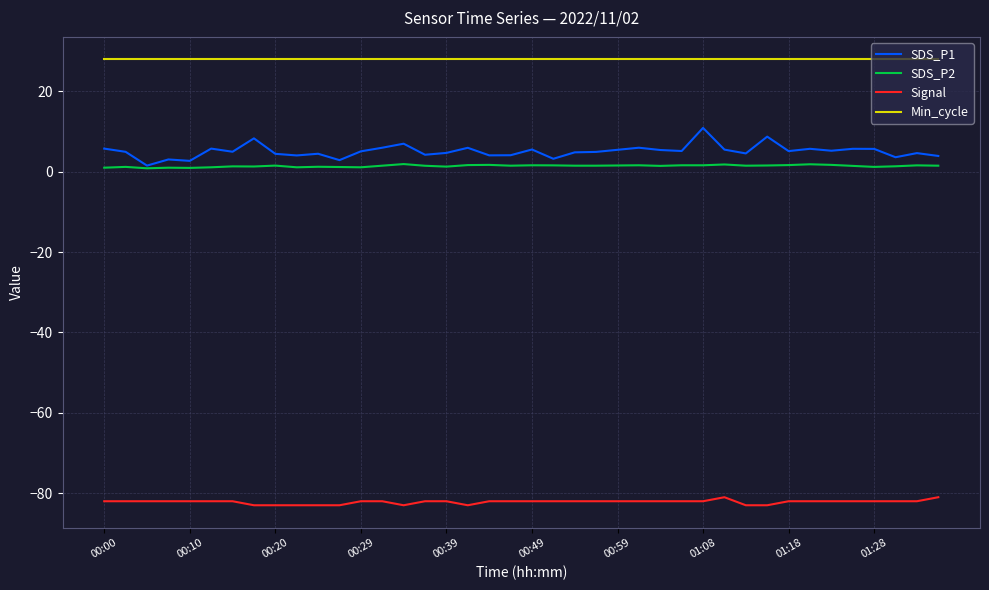

What is the greatest value displayed?

28.0